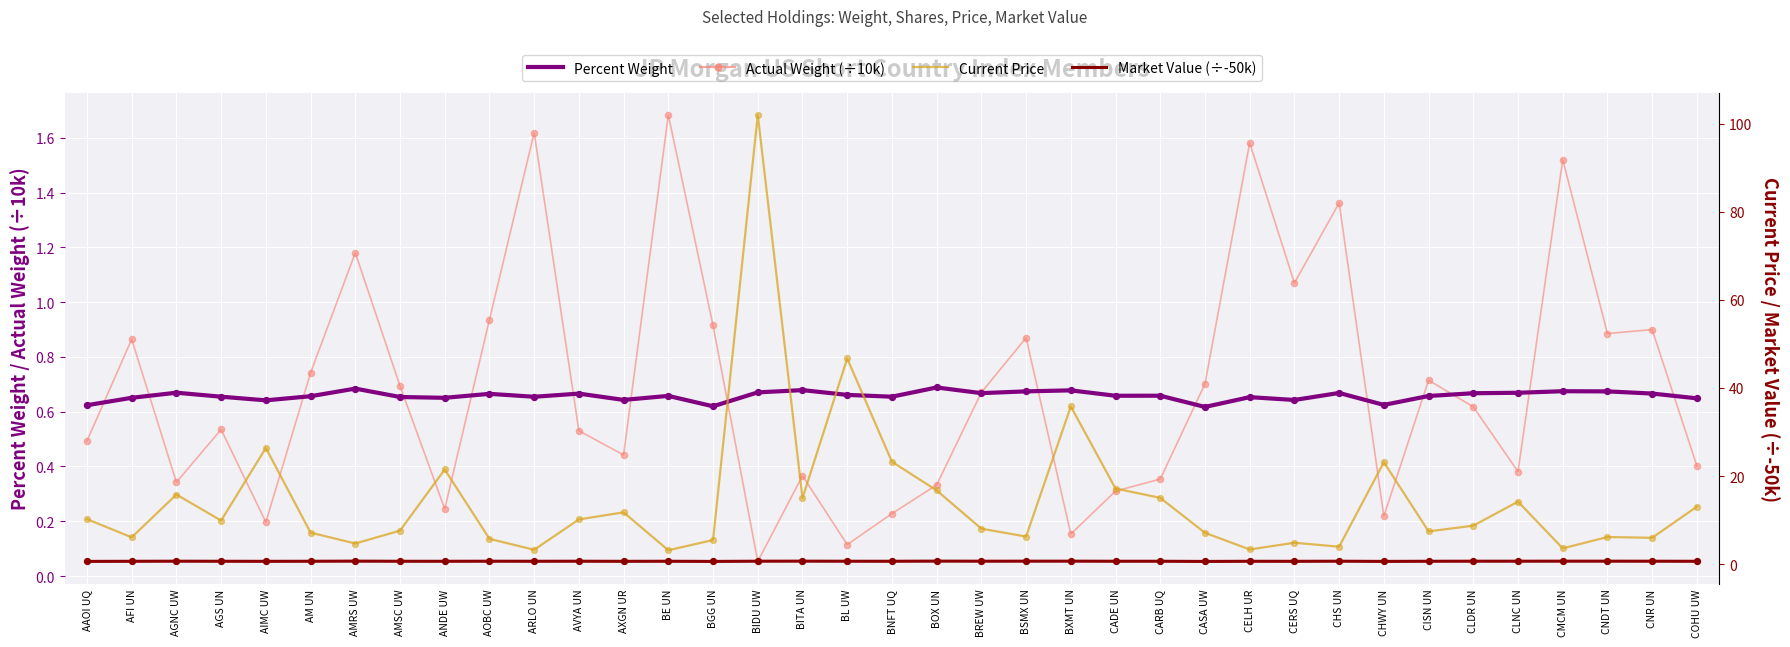

Is the value of Actual Weight (÷10k) at CNR UN greater than the value of Market Value (÷-50k) at CELH UR?

Yes